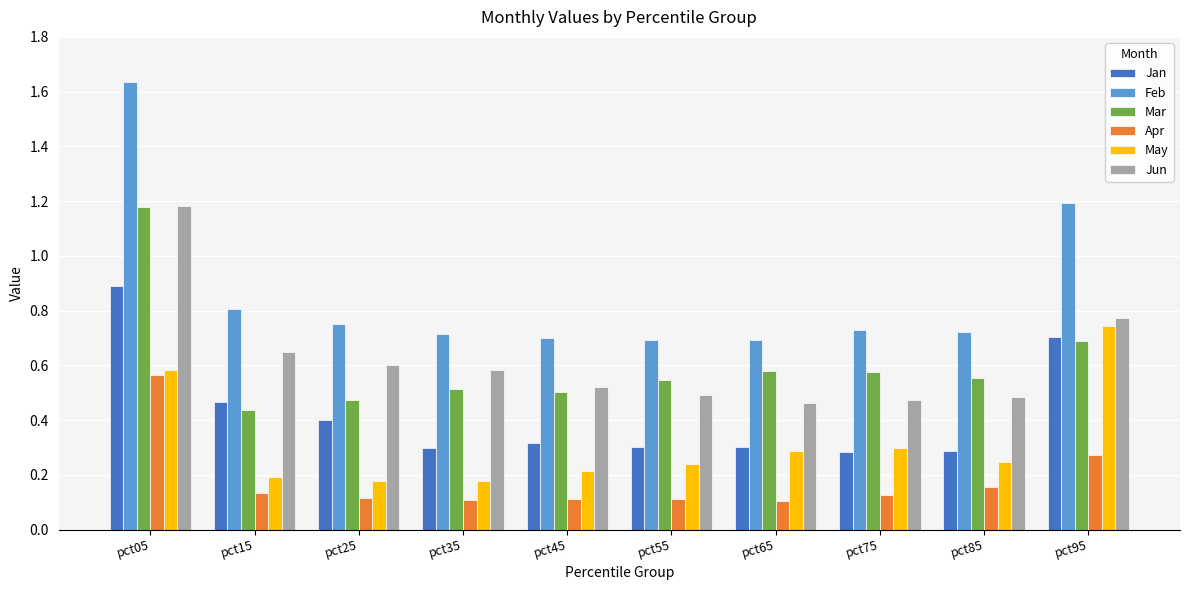

What is the average value of the Feb series?

0.9